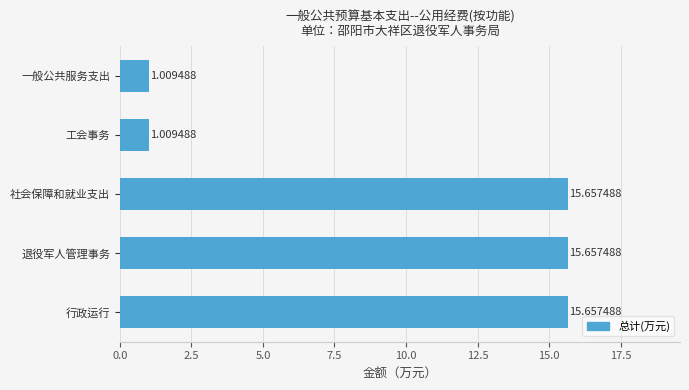

What is the label of the 5th bar from the bottom?

一般公共服务支出